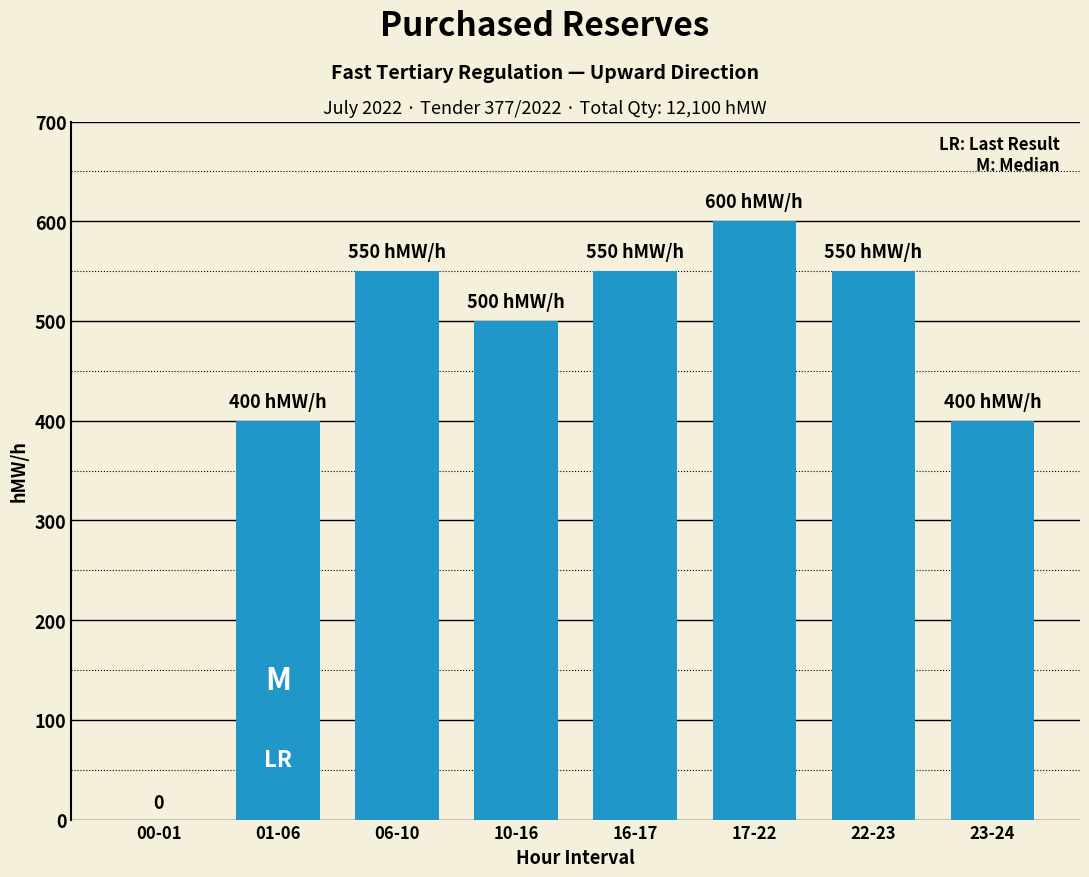

True or false: the data shows 831 at 22-23.

False